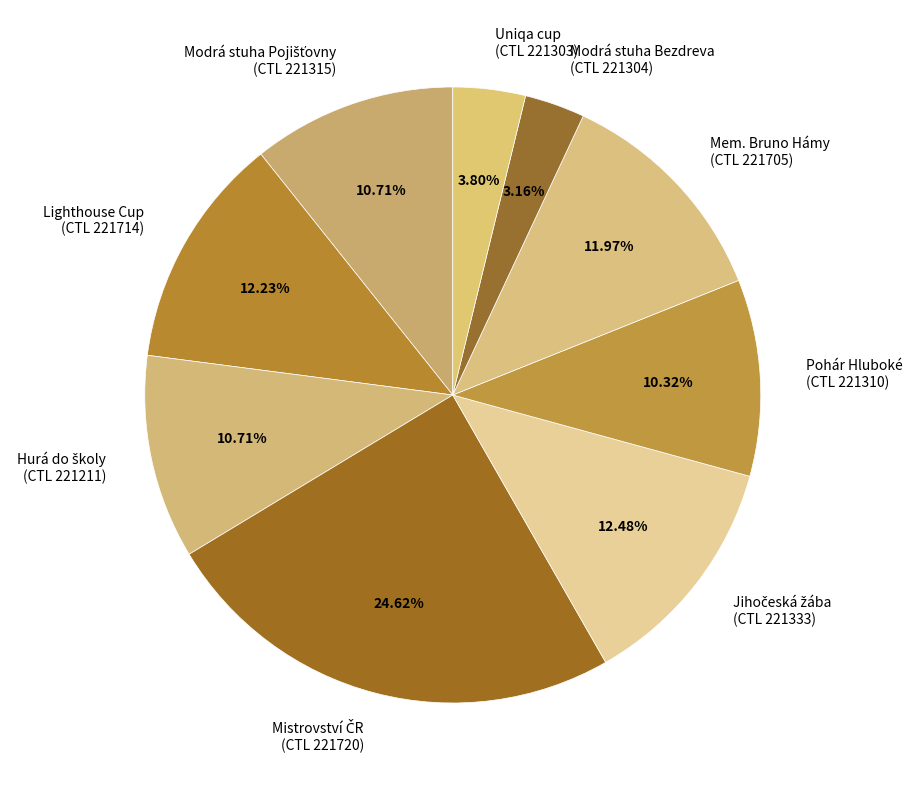

To the nearest percent, what is the difference between the largest and smallest slice percentages?

21%